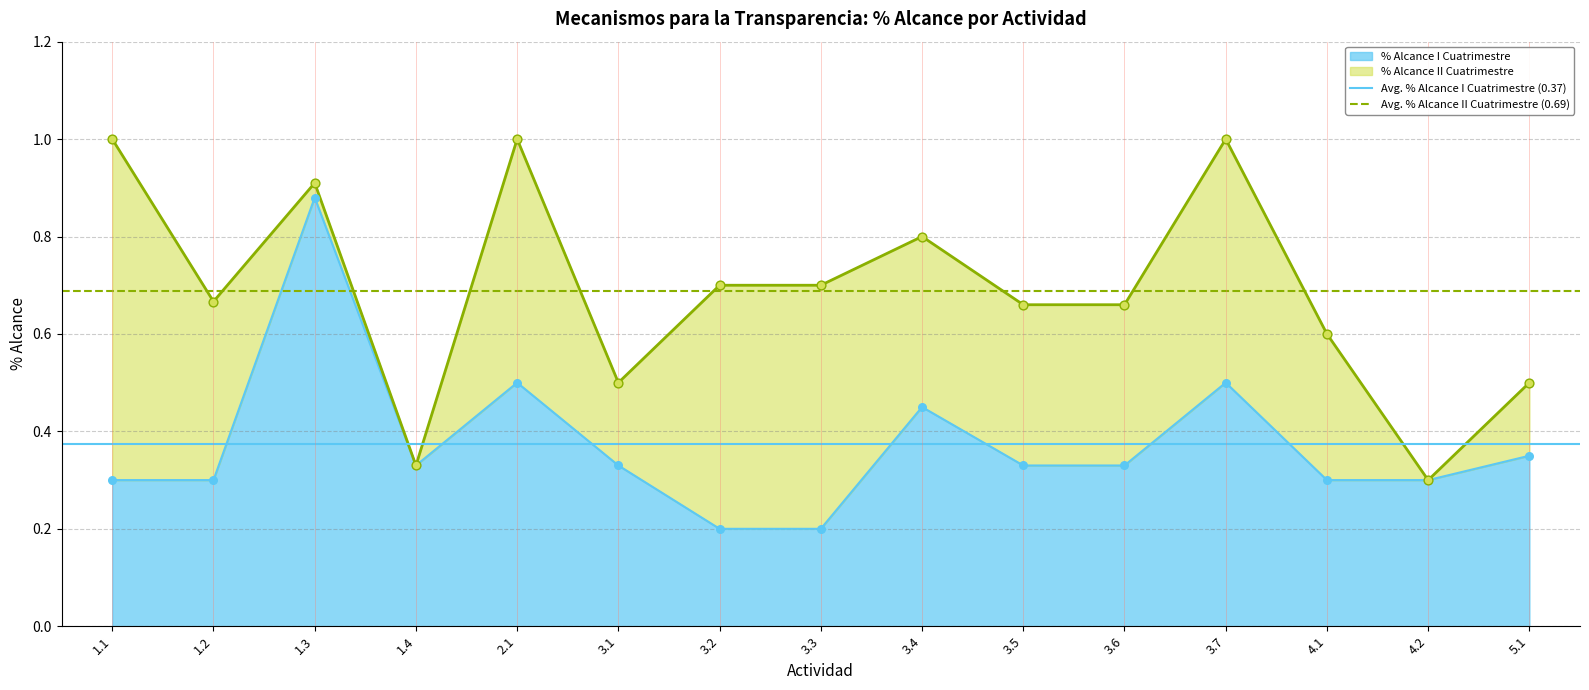

The value of % Alcance I Cuatrimestre at 1.1 is 0.3. True or false?

True